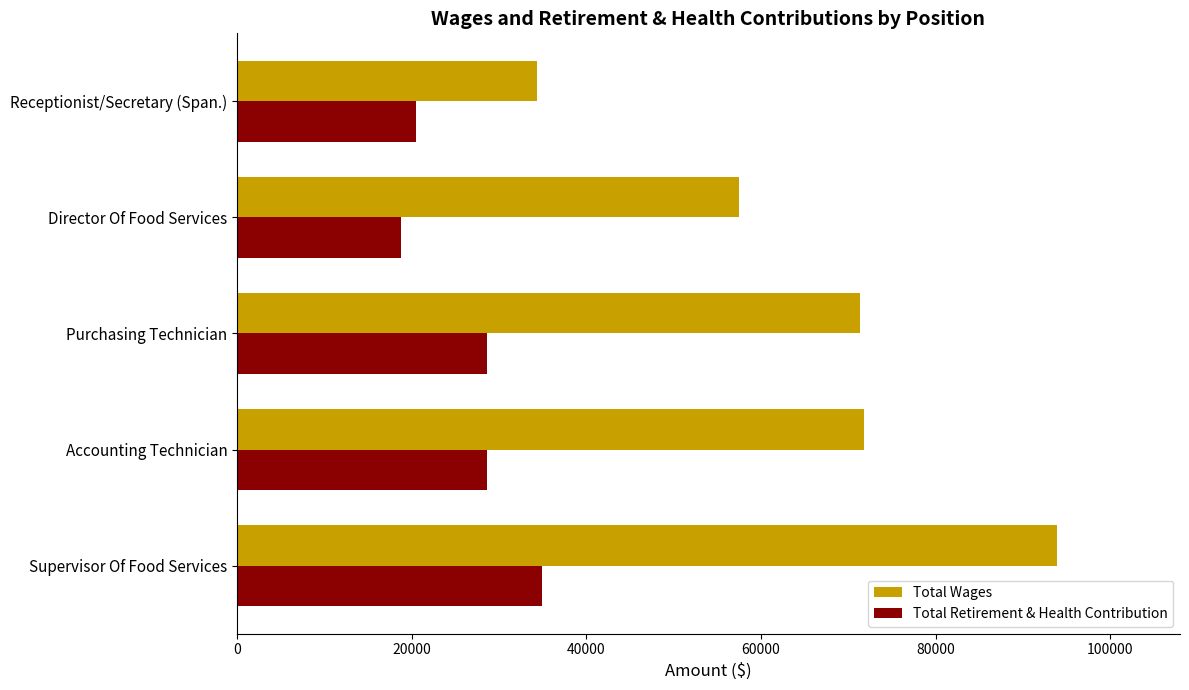

Which series has the largest total across all categories?

Total Wages